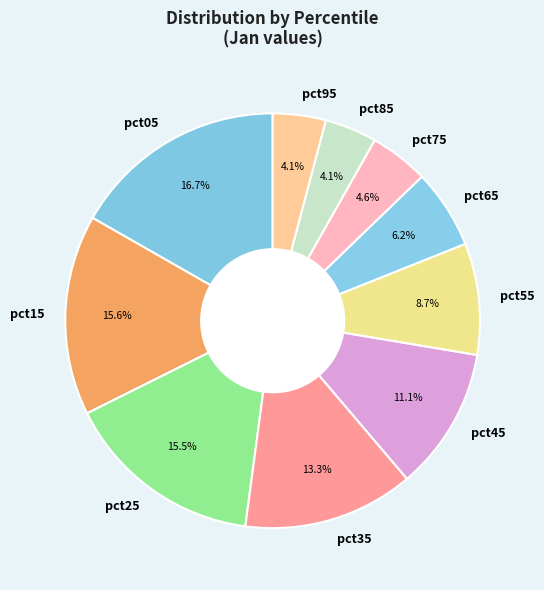

What percentage do pct85 and pct25 together represent?

19.6%